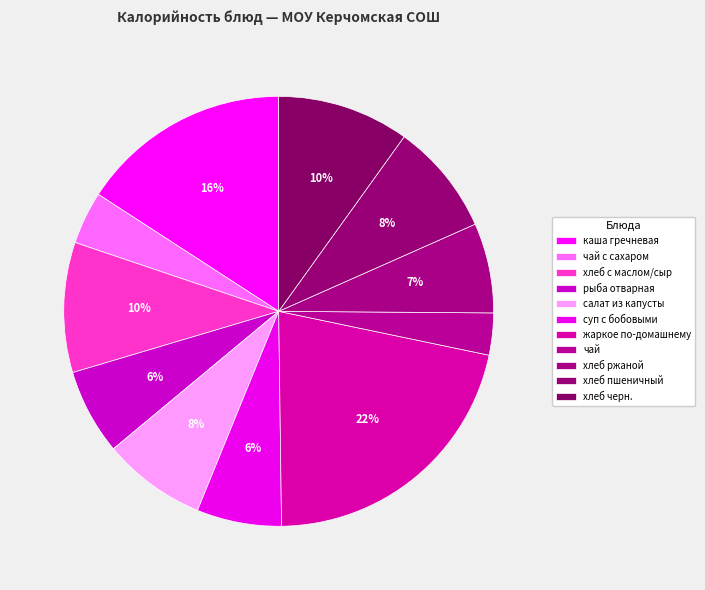

Does хлеб с маслом/сыр account for over 50% of the chart?

No